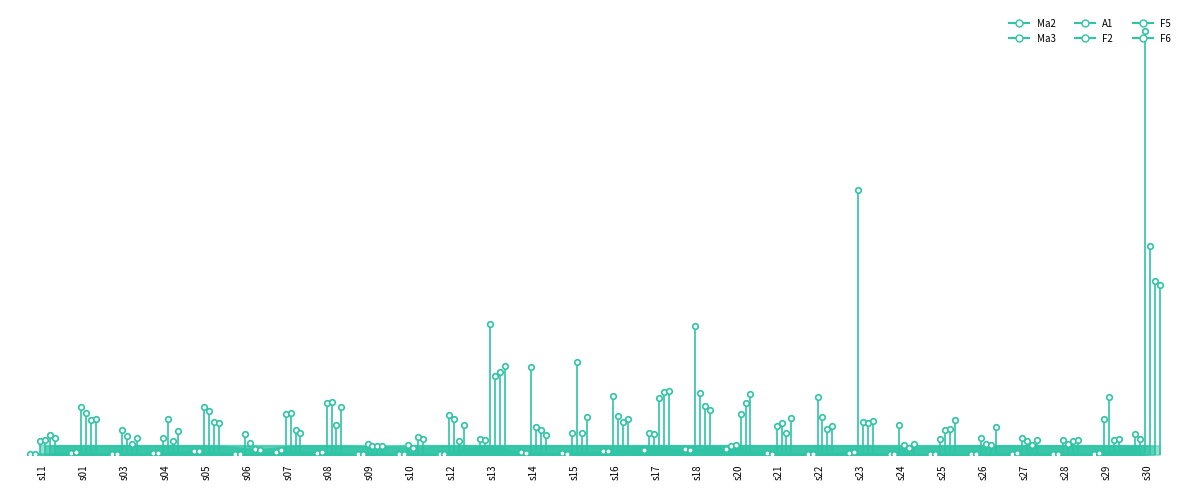

What is the difference between the F6 values at s01 and s11?

0.1